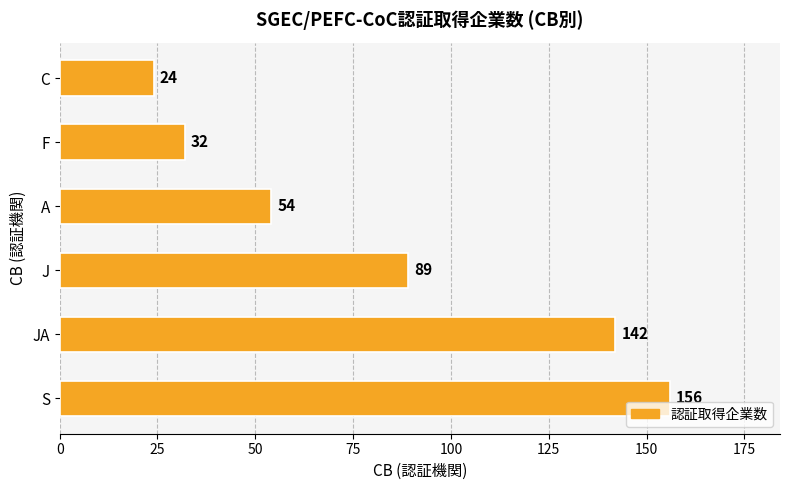

At which category does the chart reach its minimum across all series?

C